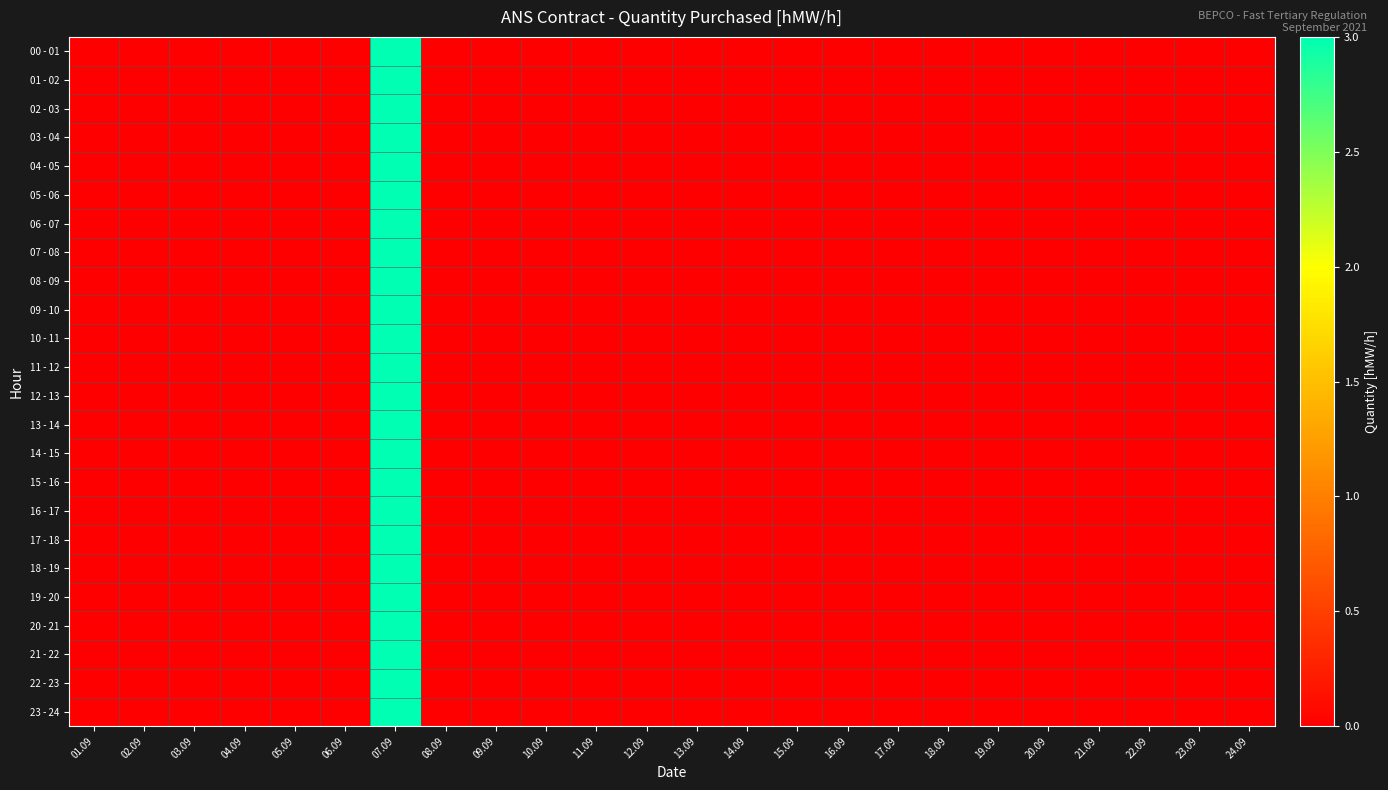

At which category is the sum across all series the highest?

07.09